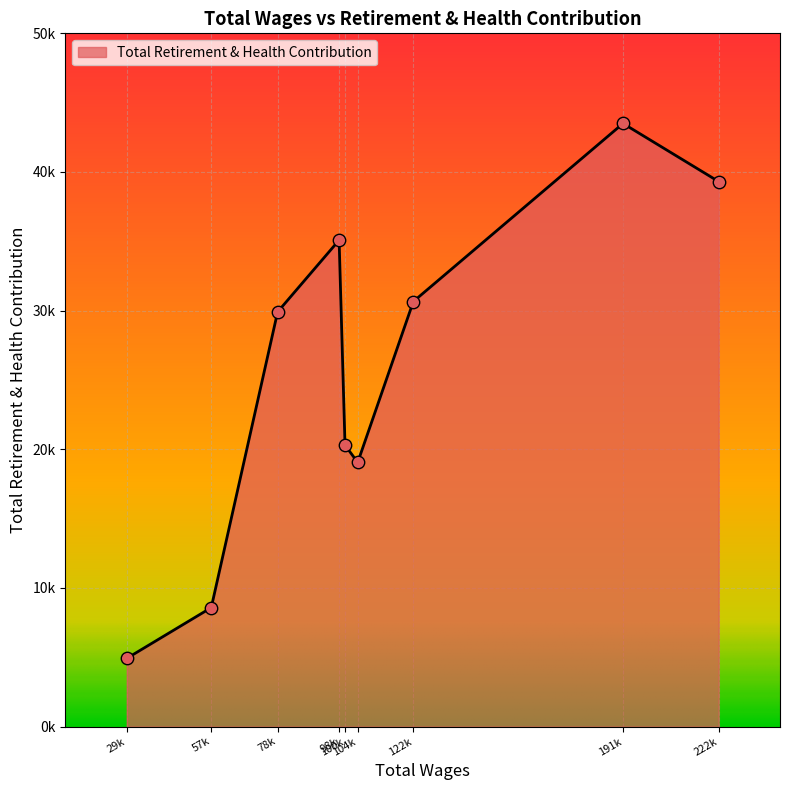

Is this an area chart (filled region under the line)?

Yes